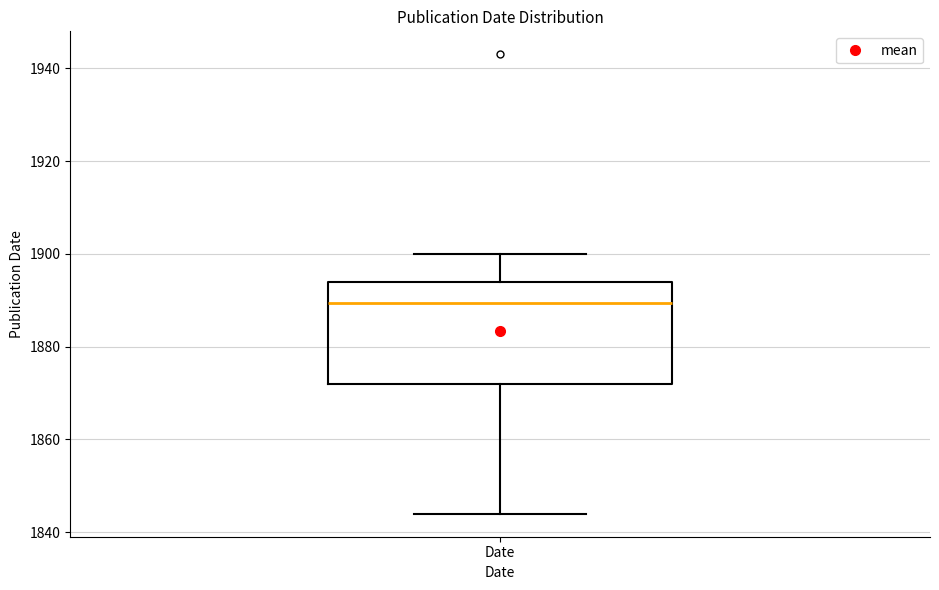

Read this box plot against the y-axis: the position of the median line, the range covered by the box, and the ends of both whiskers. The values are not printed on the chart, so give them approximately, as read against the axis.

median 1890, box 1872 to 1894, whiskers 1844 to 1900